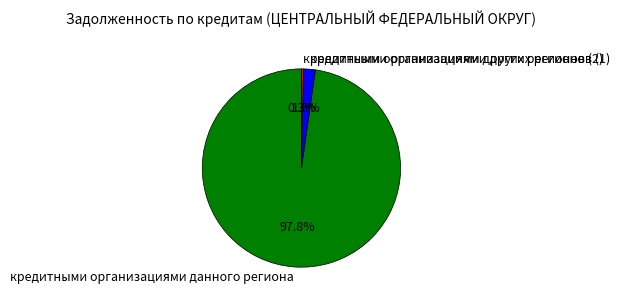

Does кредитными организациями данного региона account for over 50% of the chart?

Yes